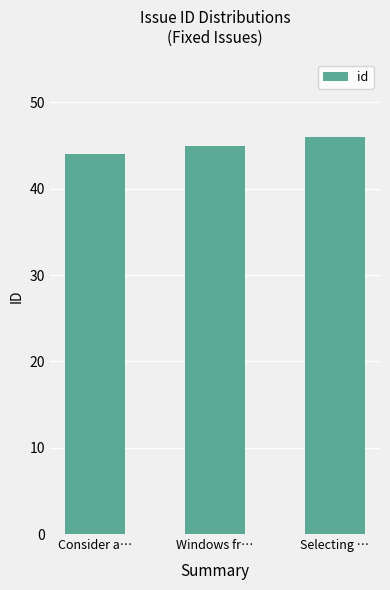

What is the sum of all values?

135